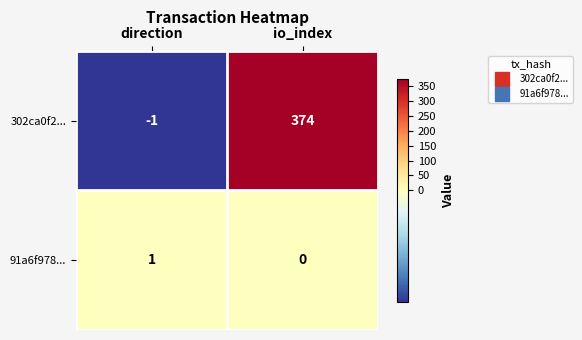

Reading left to right, what are all the values shown in this chart?

302ca0f2...: -1	374
91a6f978...: 1	0